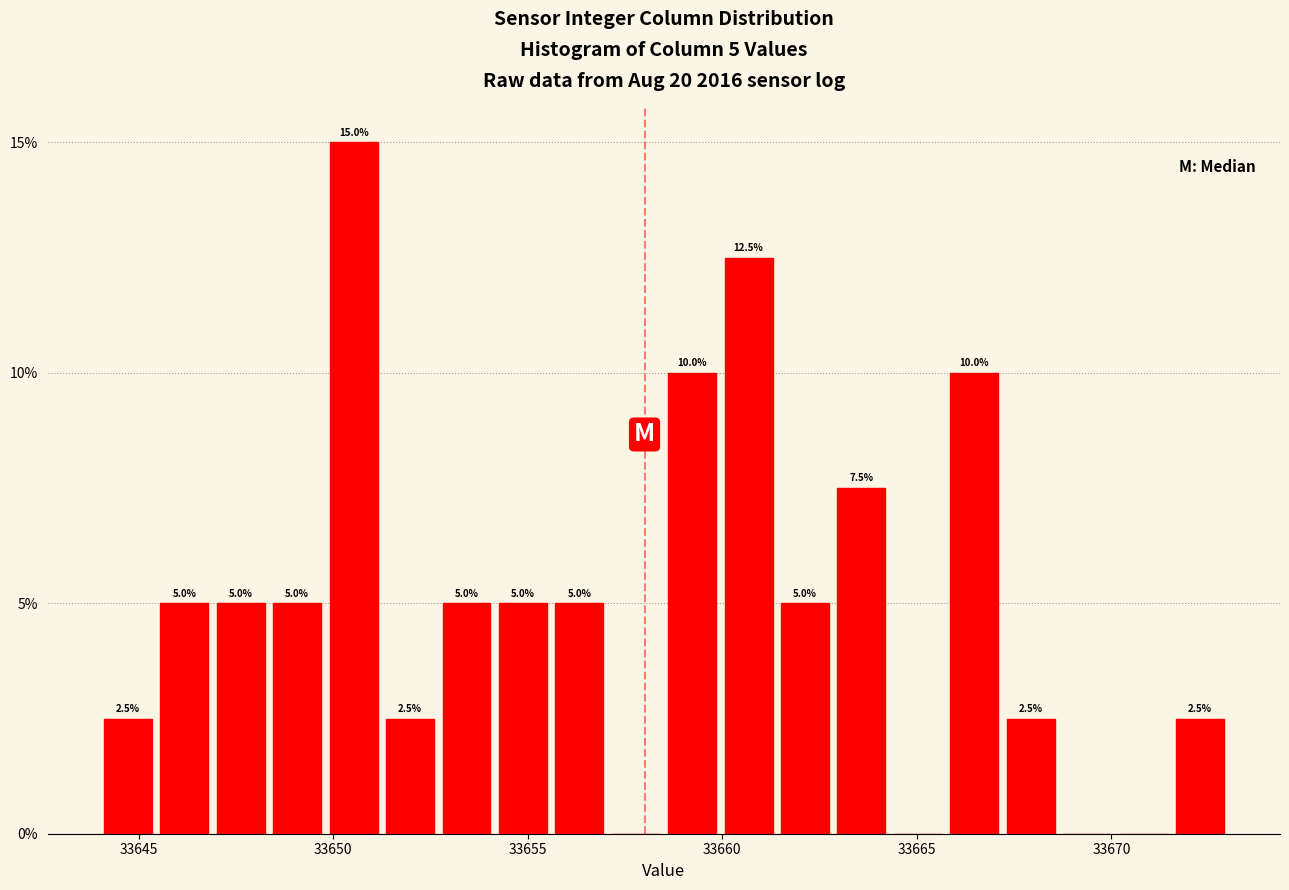

Around what value on the x-axis is the tallest bar? Give the approximate position of its centre, as read against the axis.

33650.5